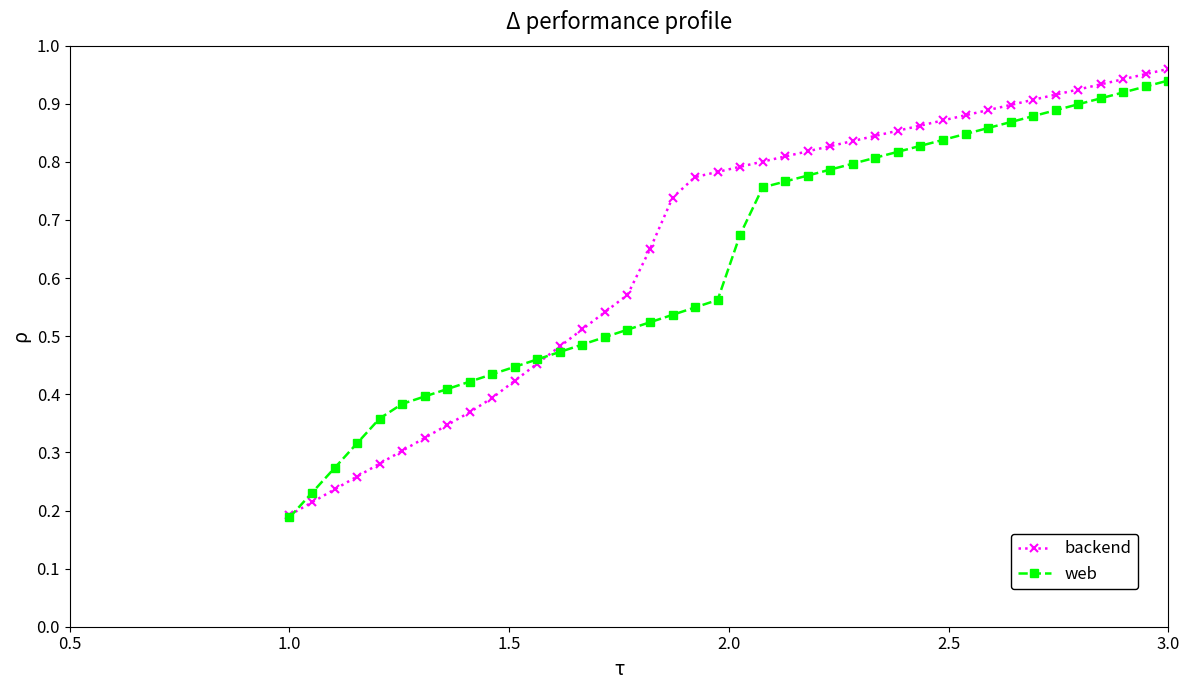

What are all the series names shown in the legend?

backend, web